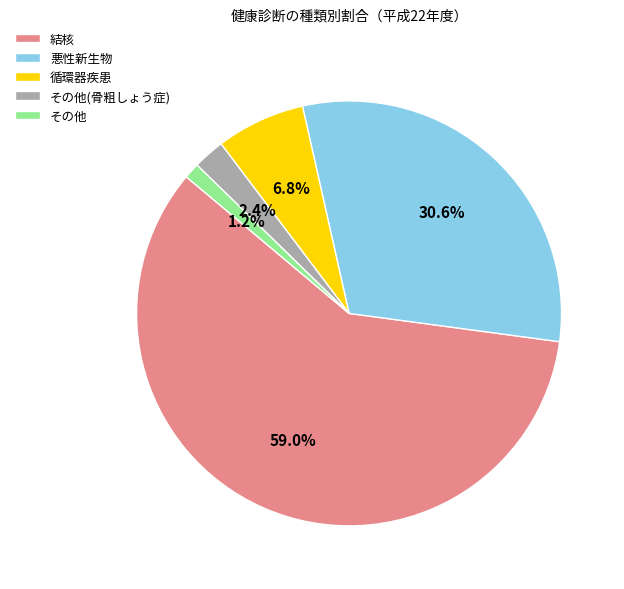

Which has a higher value, 循環器疾患 or その他(骨粗しょう症)?

循環器疾患